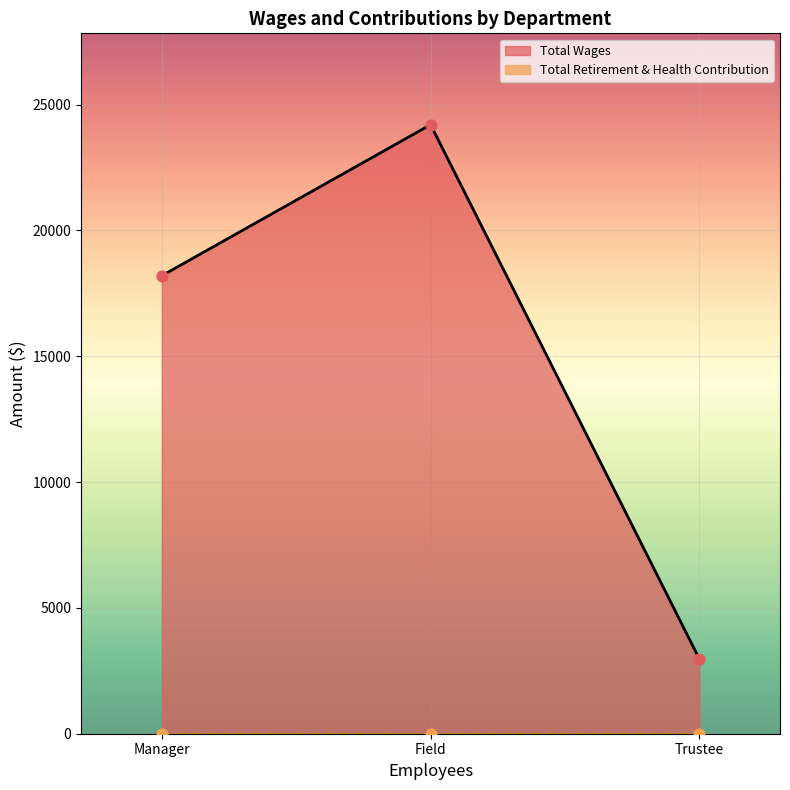

What are all the series names shown in the legend?

Total Wages, Total Retirement & Health Contribution